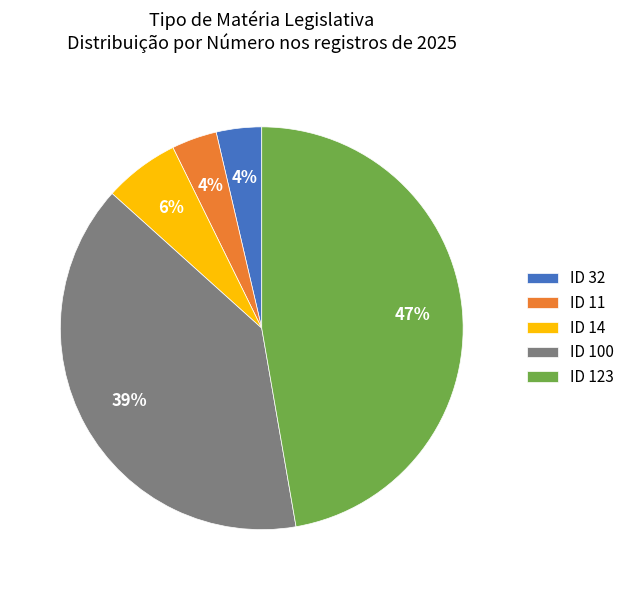

To the nearest percent, what is the combined percentage of ID 14 and ID 32?

10%